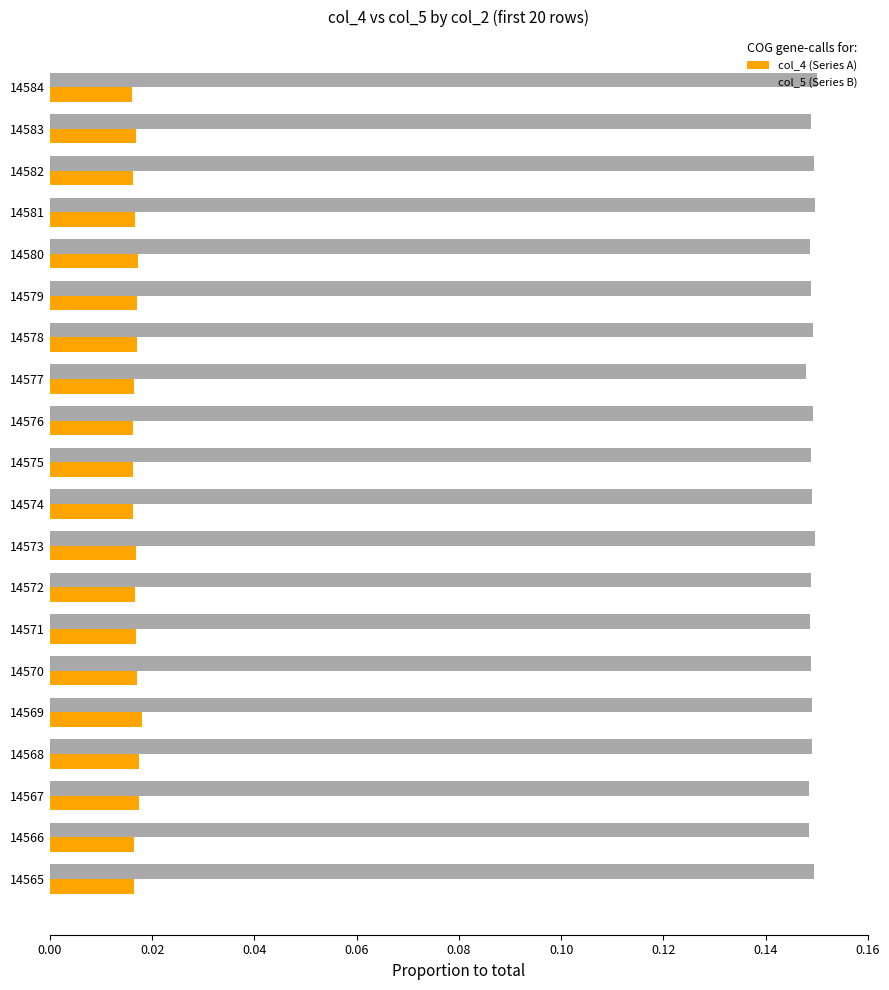

Is it true that col_5 (Series B) equals 0.2 at 14569?

False